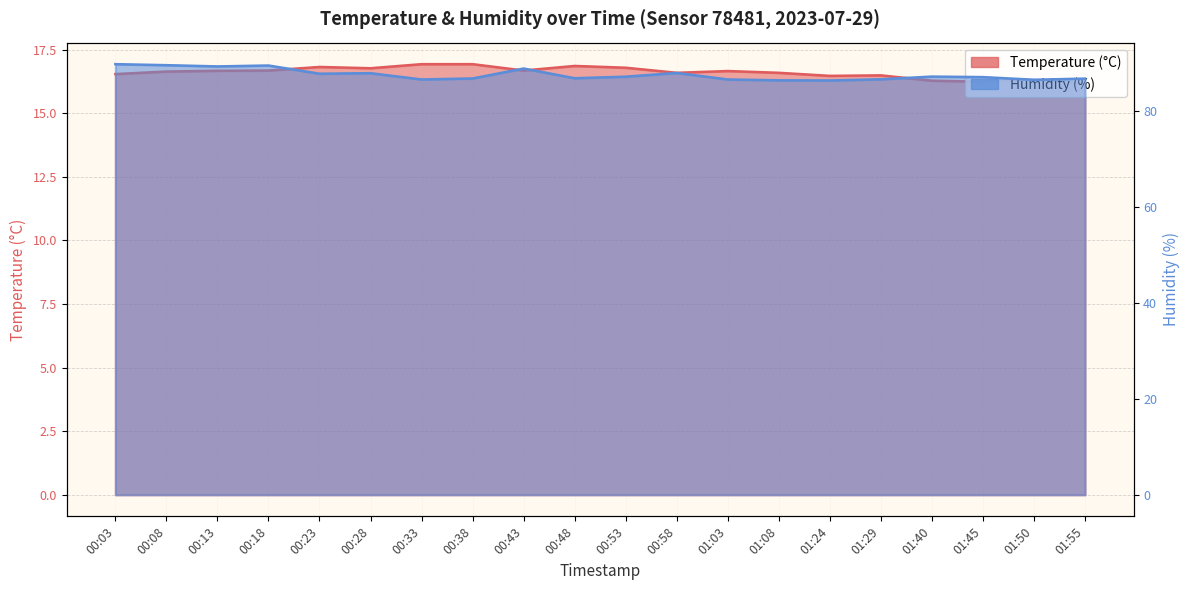

How many lines are shown in the chart?

2